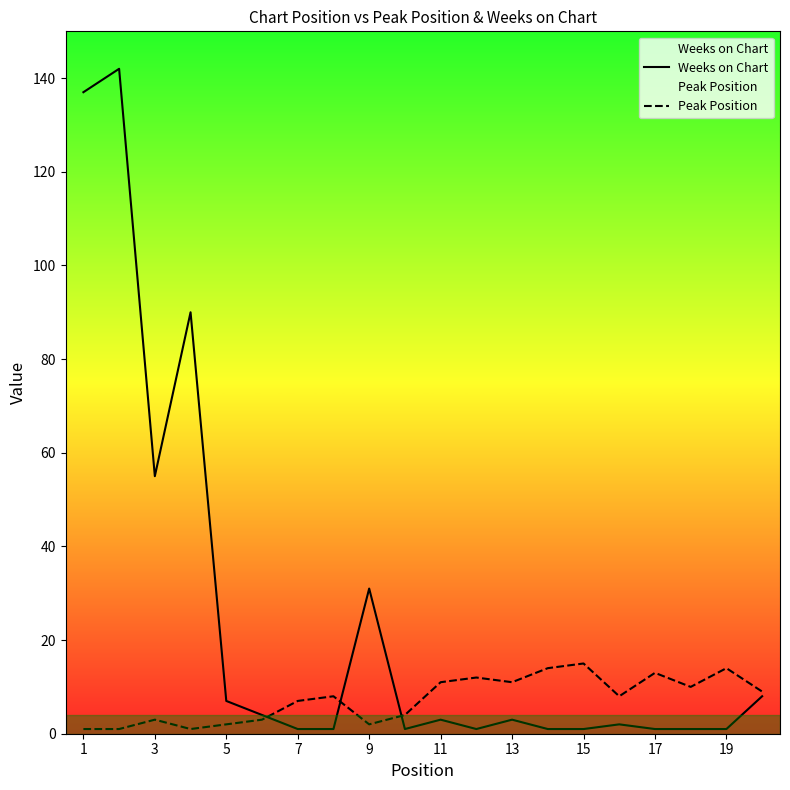

At how many categories does at least one series exceed 50?

4